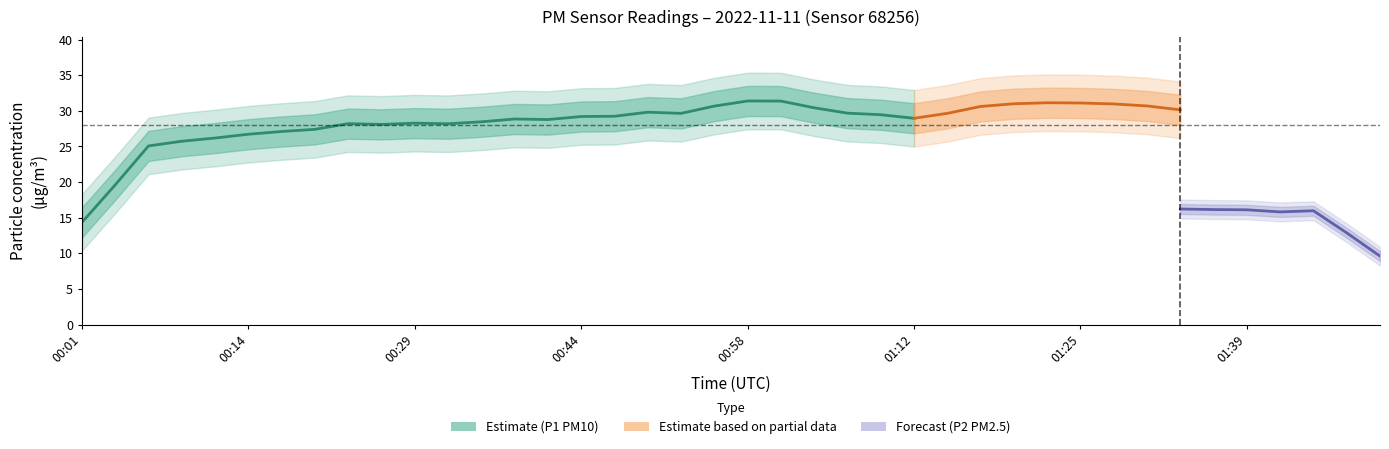

Is it true that P2 equals 25.0 at 01:31?

False